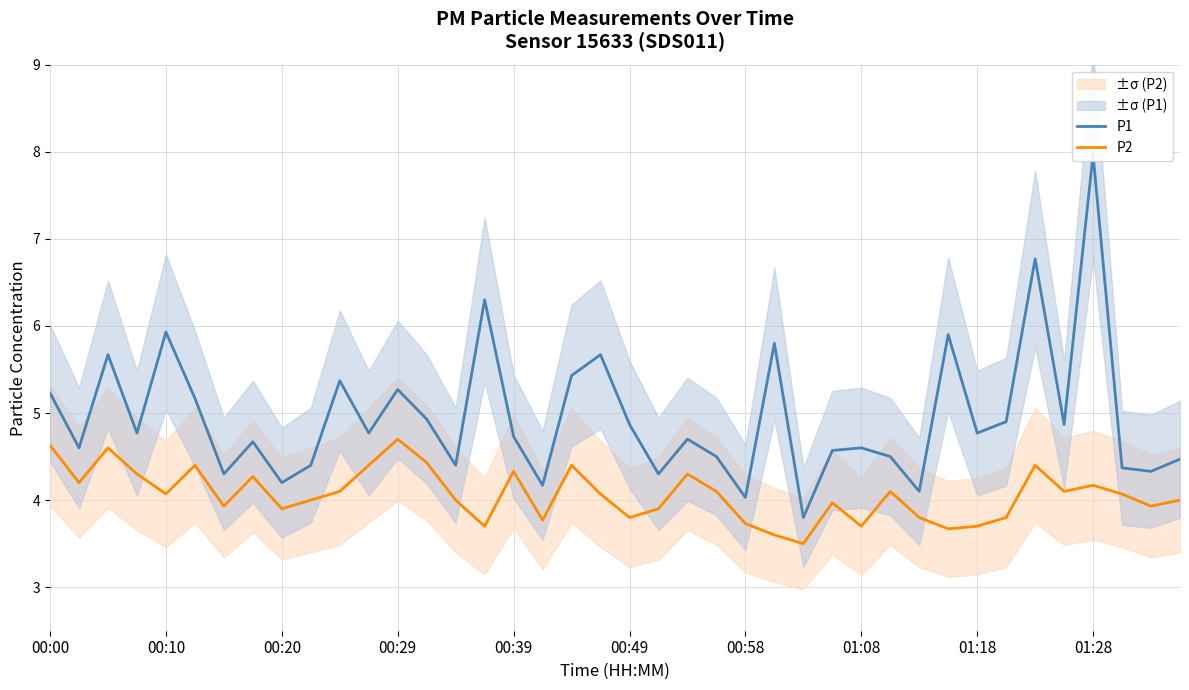

What is the minimum value for P2?

3.5